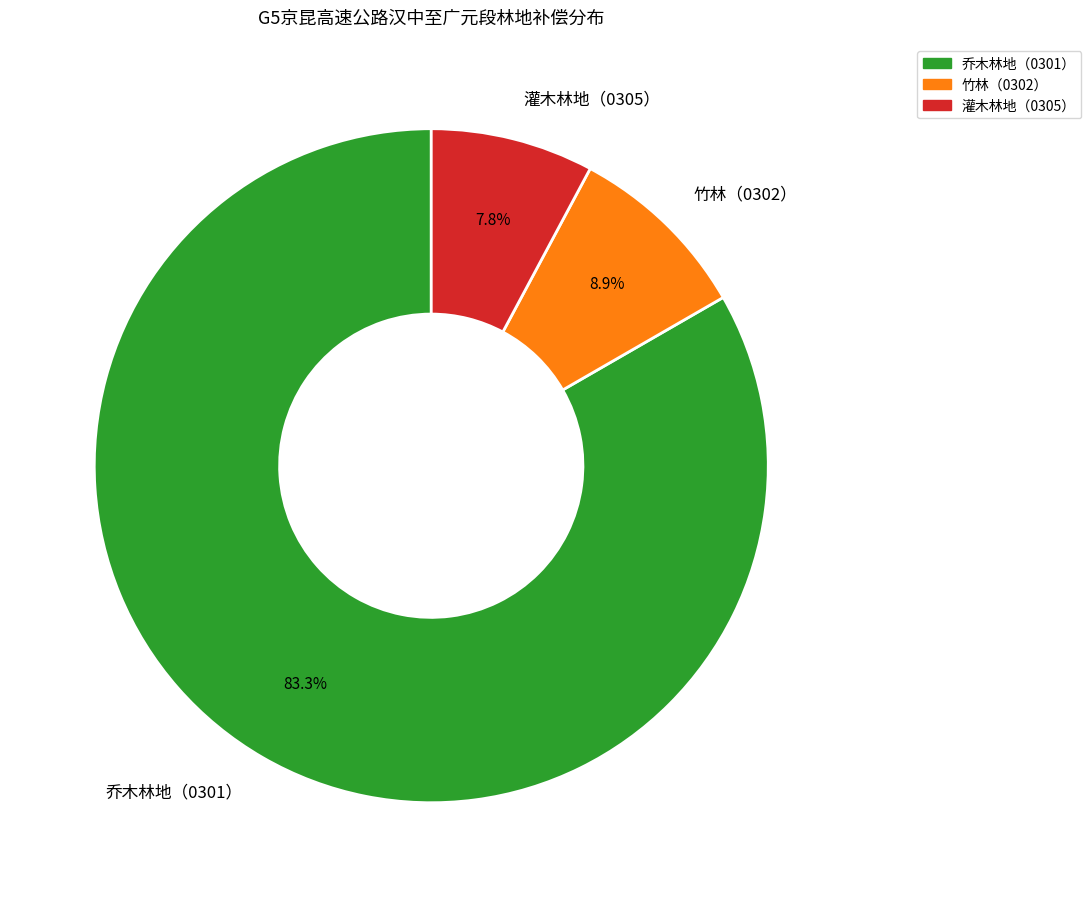

Which has a higher value, 竹林（0302） or 灌木林地（0305）?

竹林（0302）